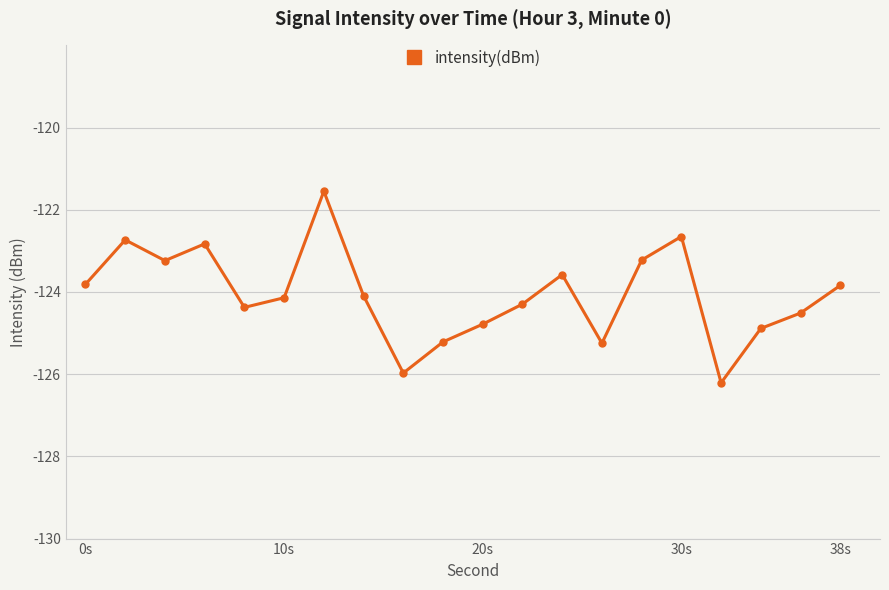

Reading left to right, list all the values displayed in this chart.

-123.8	-122.7	-123.2	-122.8	-124.4	-124.1	-121.5	-124.1	-126.0	-125.2	-124.8	-124.3	-123.6	-125.2	-123.2	-122.6	-126.2	-124.9	-124.5	-123.8